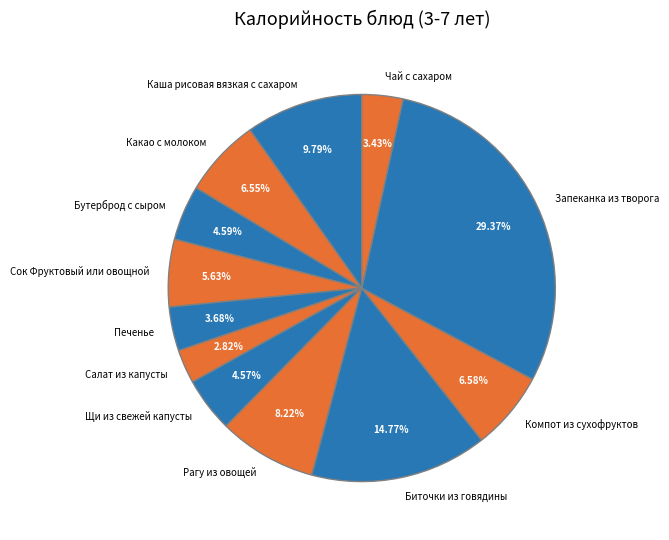

How many segments does this pie chart have?

12